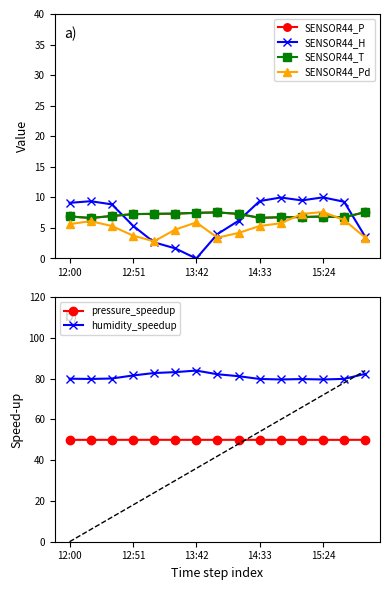

True or false: humidity_speedup and pressure_speedup intersect in this chart.

False